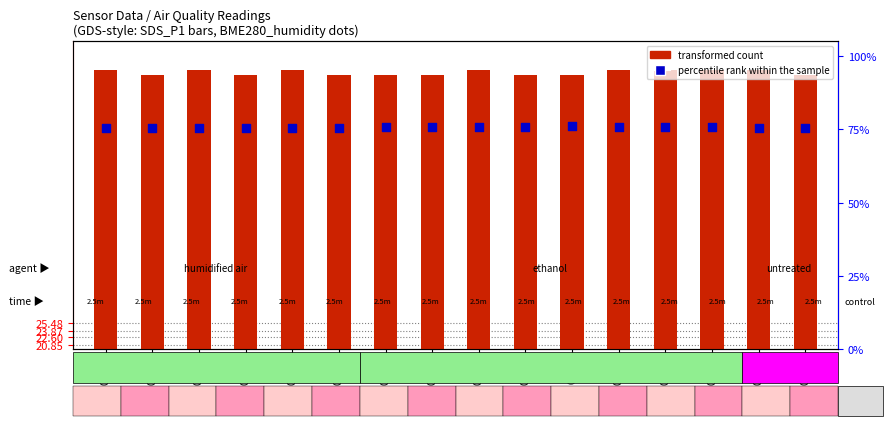

Which series has the largest total across all categories?

transformed count